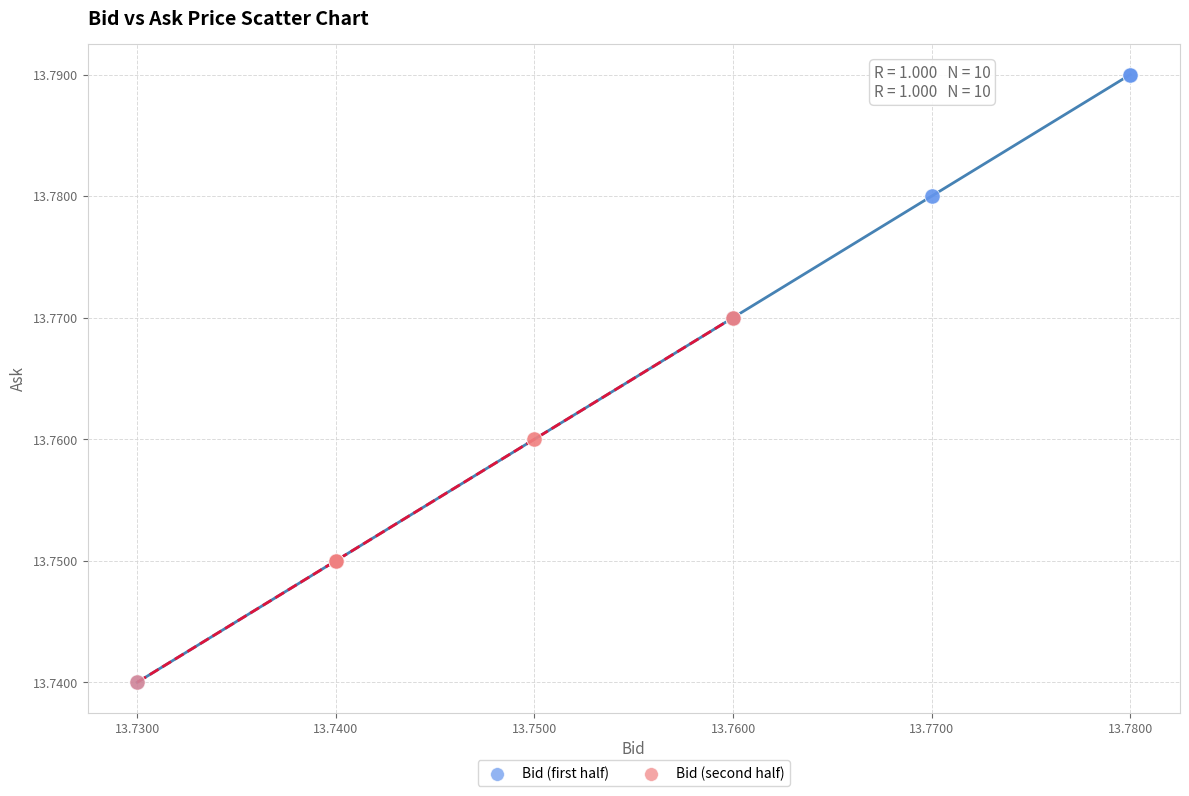

Which series reaches the maximum Y coordinate?

Bid (first half)